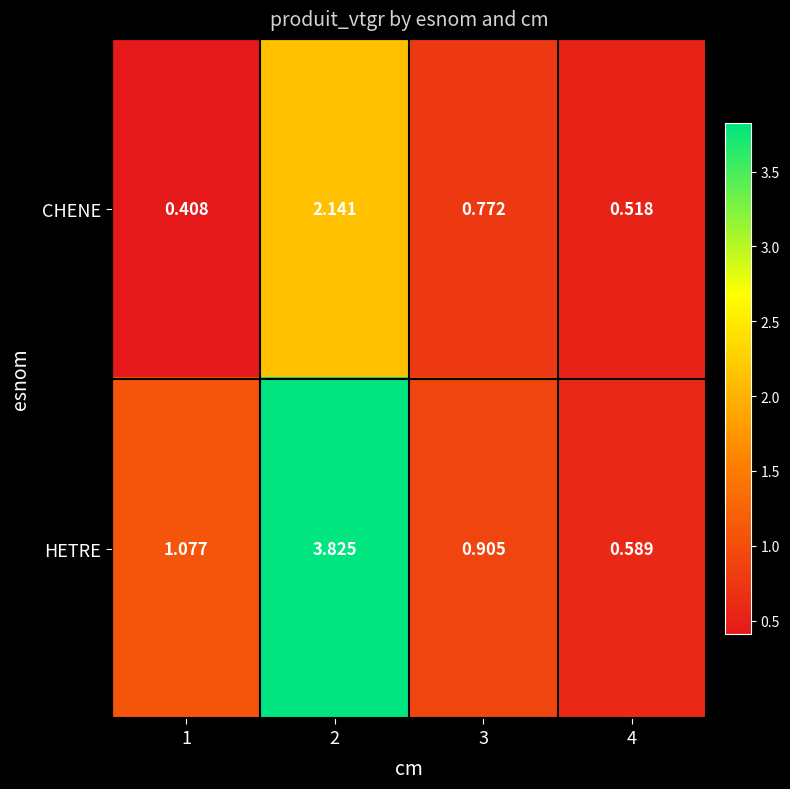

Is the value of CHENE at 2 greater than the value of HETRE at 2?

No